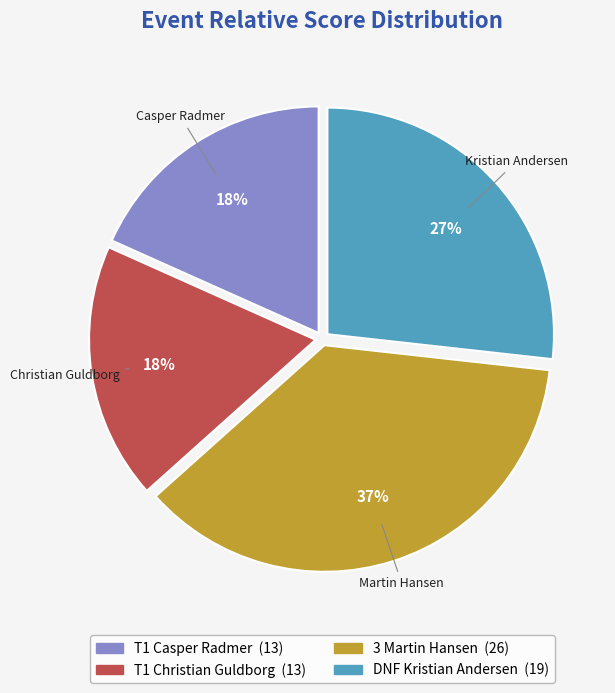

To the nearest percent, what portion does DNF Kristian Andersen represent?

27%